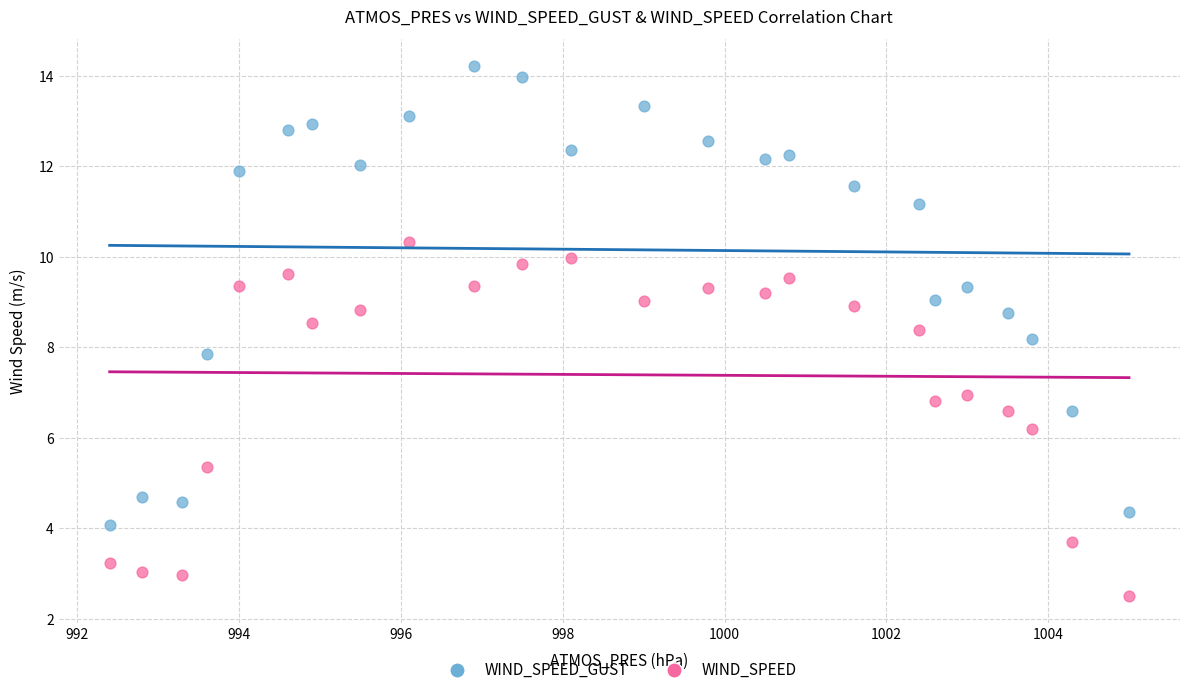

Which series contains the highest Y value?

WIND_SPEED_GUST